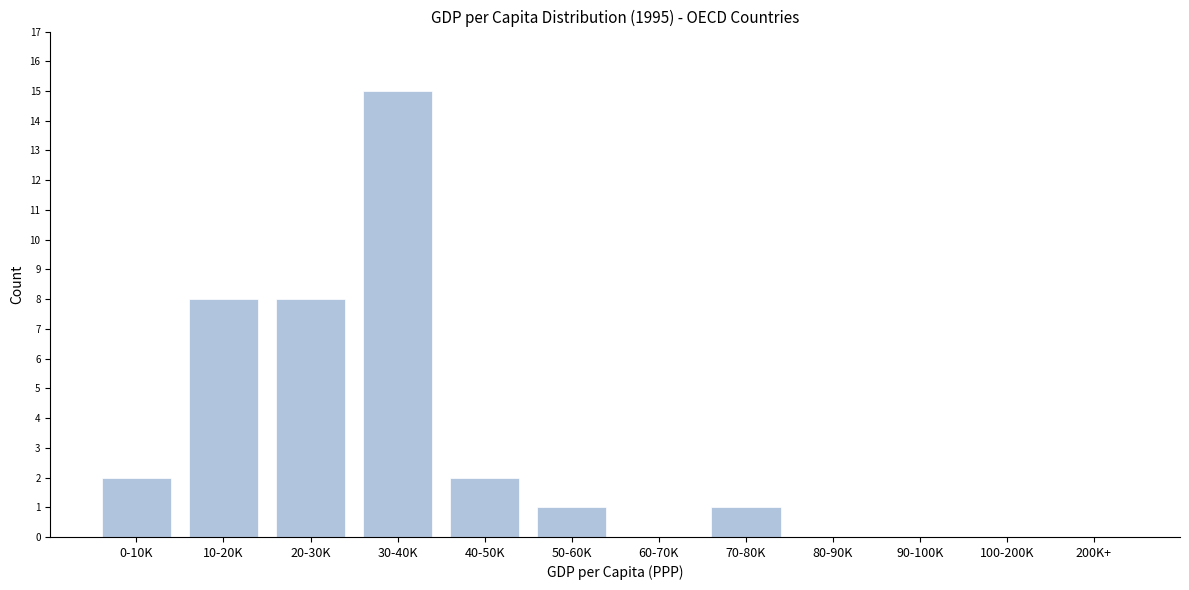

Reading right to left, what are all the values shown in this chart?

200K+=0	100-200K=0	90-100K=0	80-90K=0	70-80K=1	60-70K=0	50-60K=1	40-50K=2	30-40K=15	20-30K=8	10-20K=8	0-10K=2